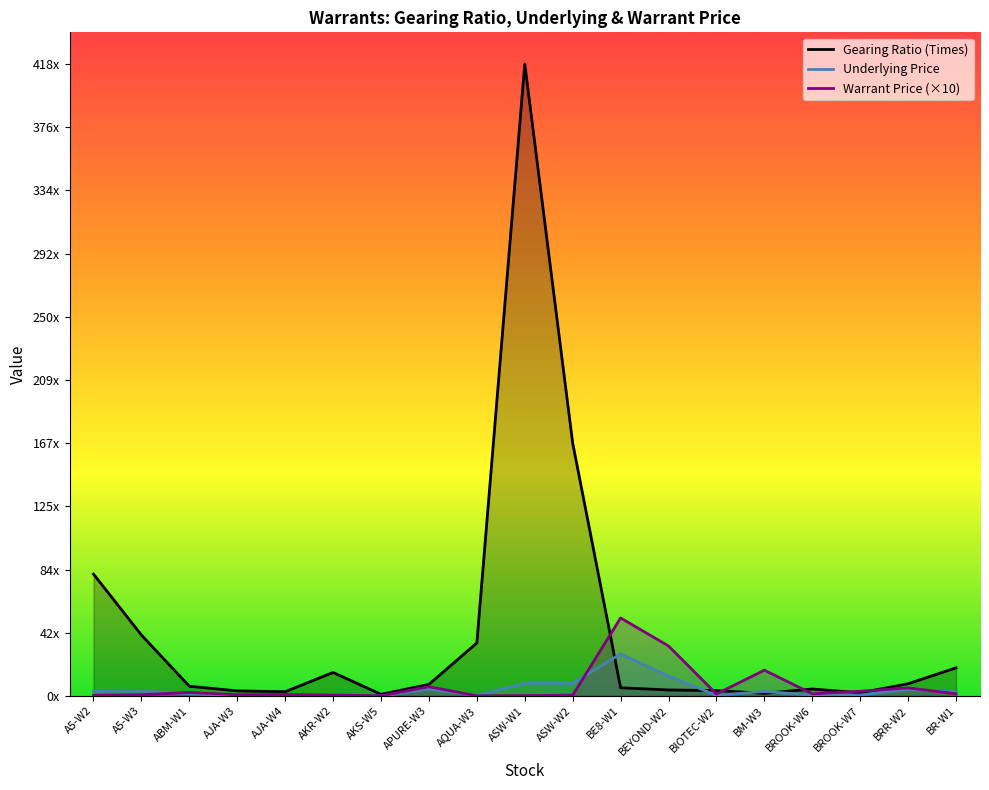

What is the difference between the second highest and second lowest values in the Gearing Ratio (Times) series?

165.3